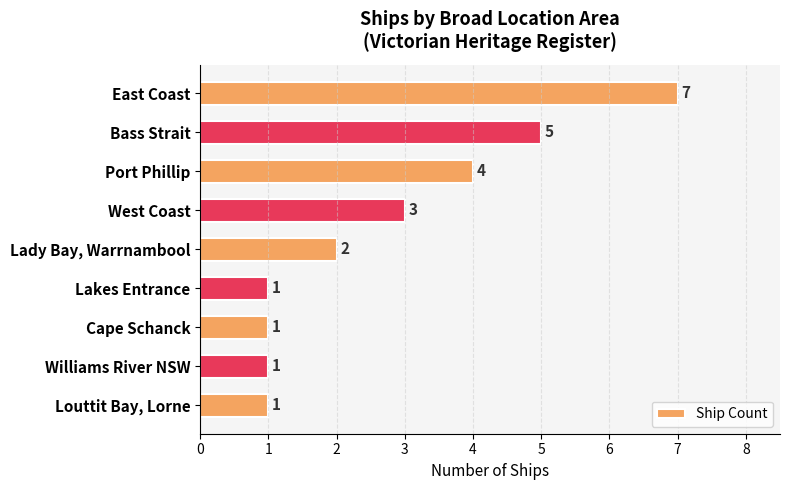

Where is the data nearest to the value 4?

Port Phillip